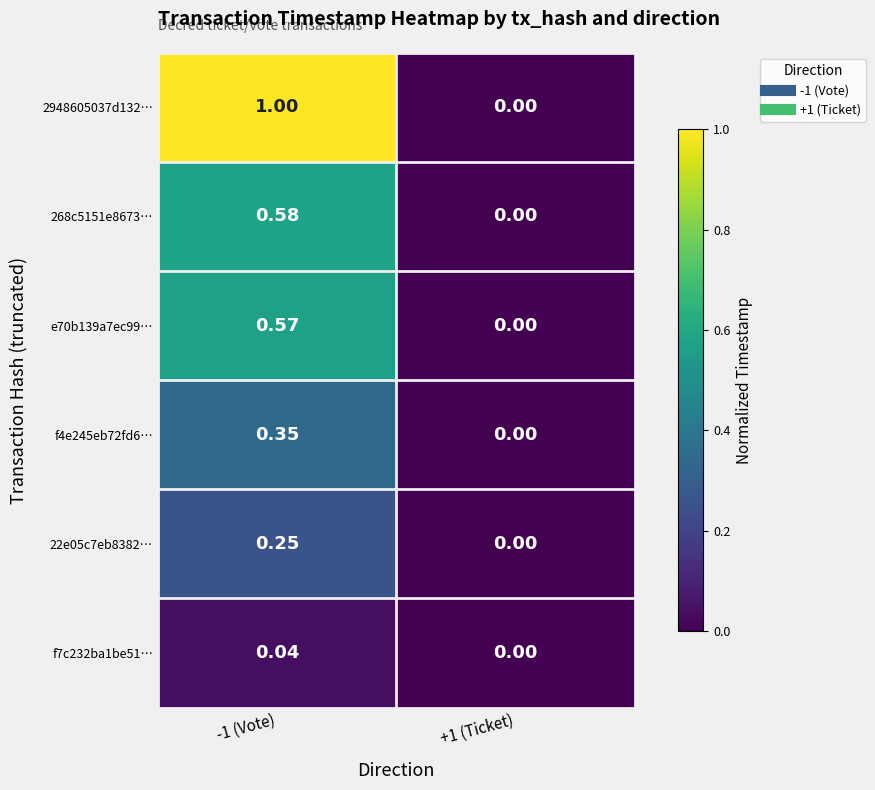

At which category is the sum across all series the highest?

-1 (Vote)